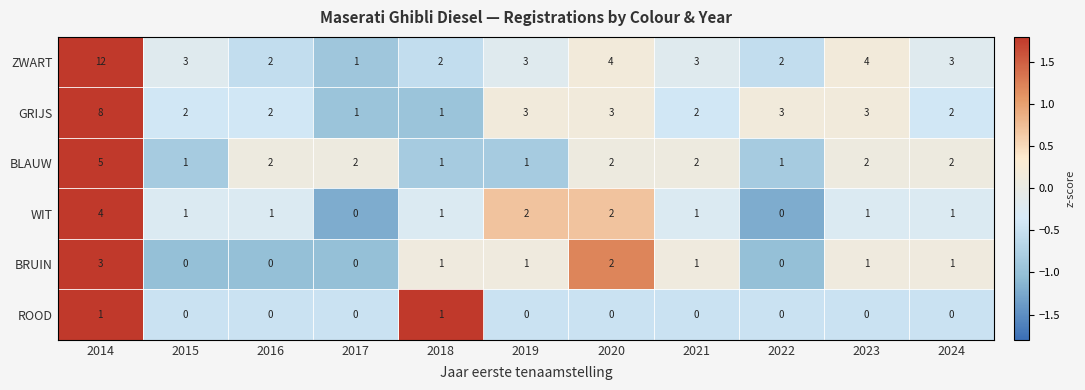

What is the difference between the highest and lowest values at 2018?

1